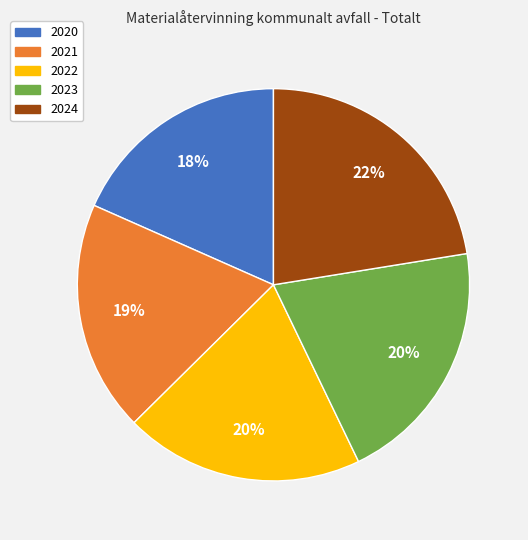

Is 2023 the majority of the pie?

No